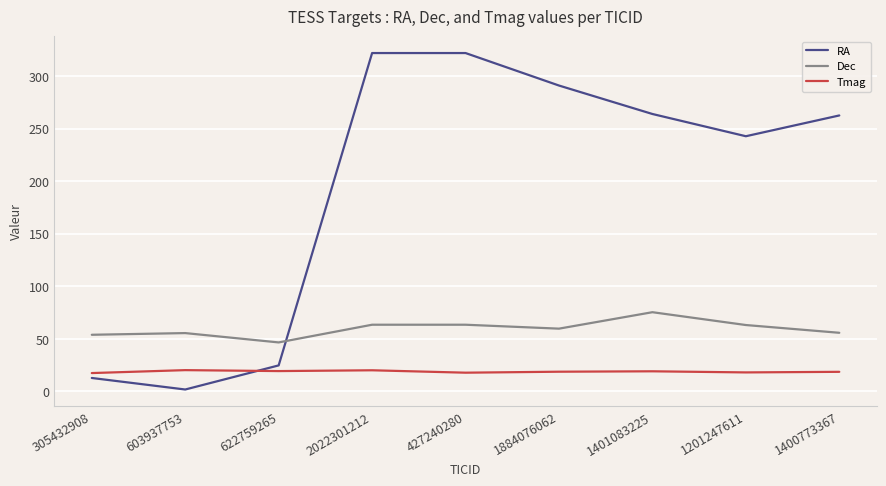

How many values in the Dec series are below 59?

4